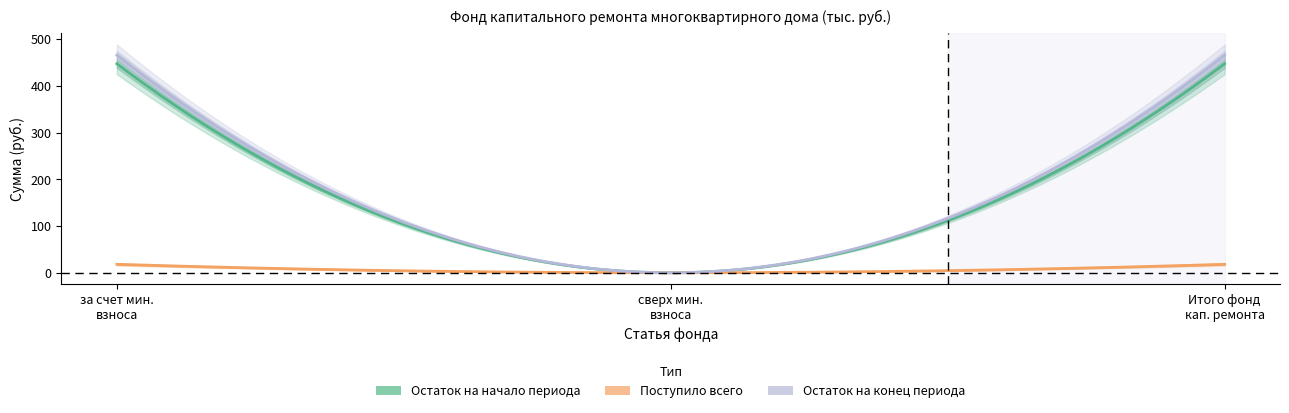

What is the approximate value of received_contributions at за счет минимального взноса?

18.1